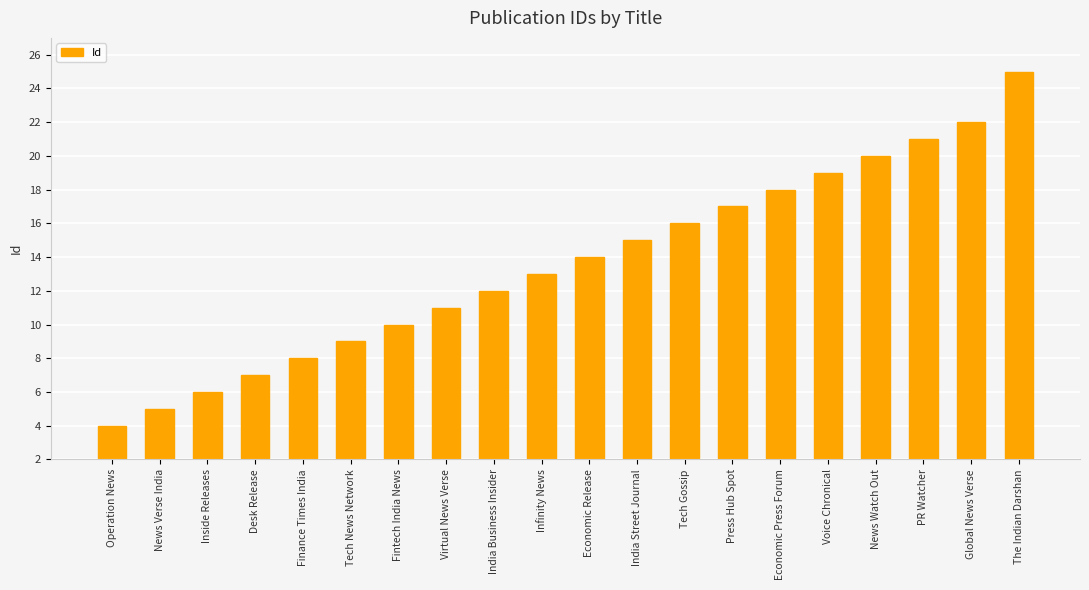

Count the number of categories in the chart.

20